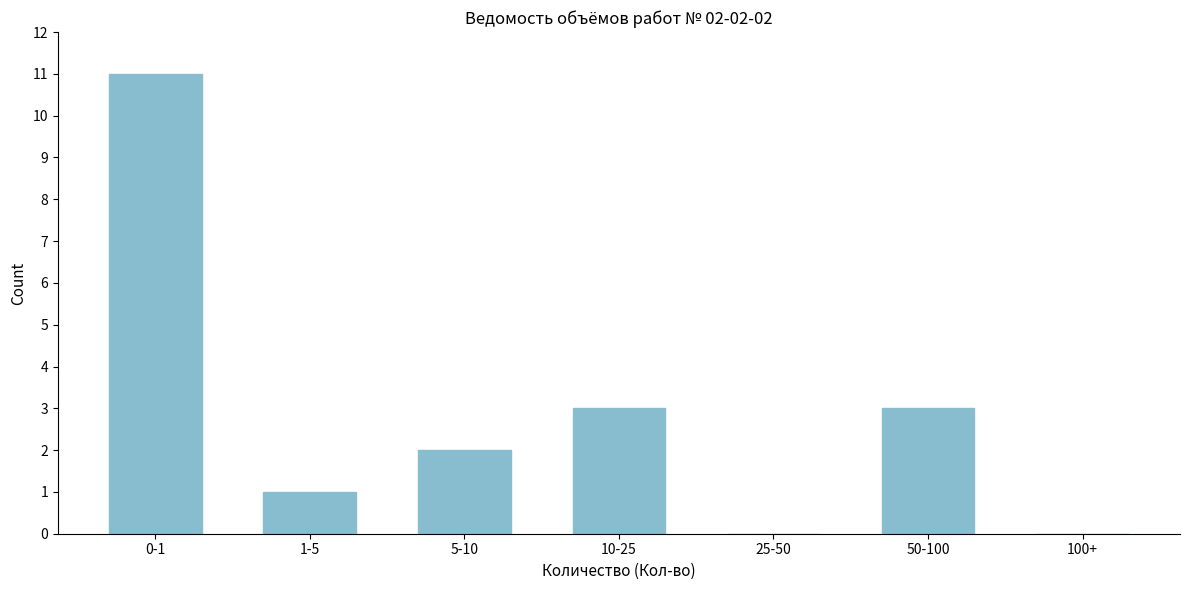

Reading right to left, extract all data points from this chart.

100+=0	50-100=3	25-50=0	10-25=3	5-10=2	1-5=1	0-1=11